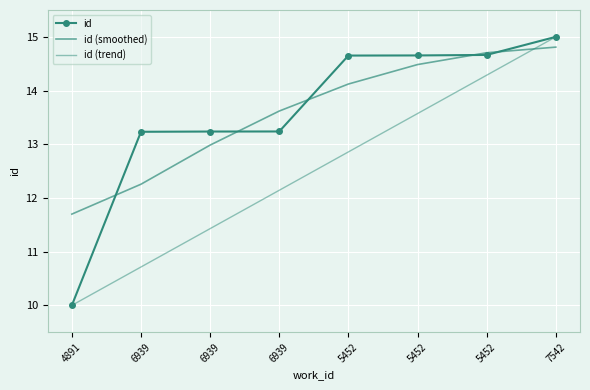

What is the sum of all id (trend) values?

100.0